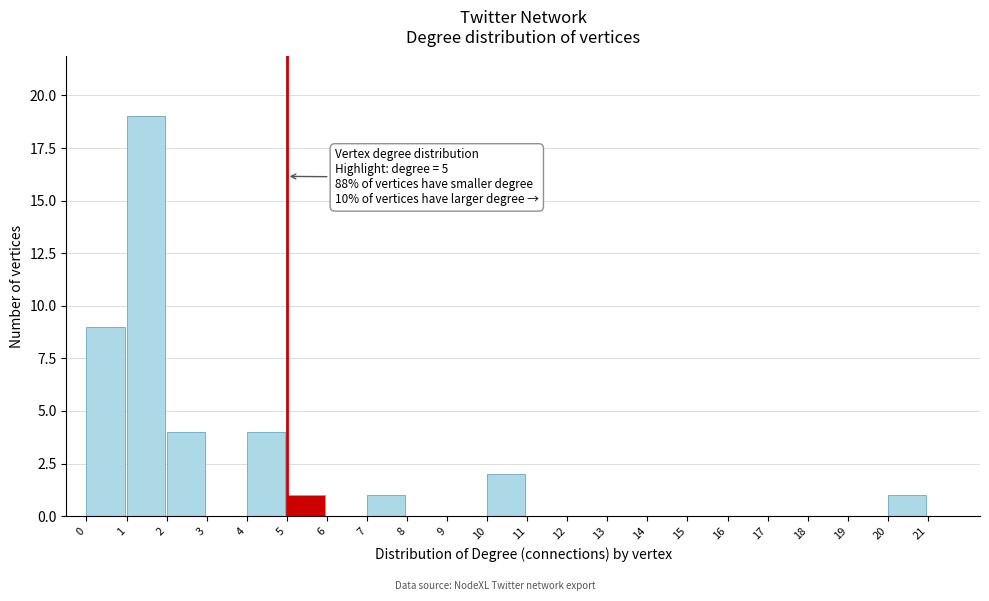

Over which range of the x-axis is the bar tallest?

1 to 2